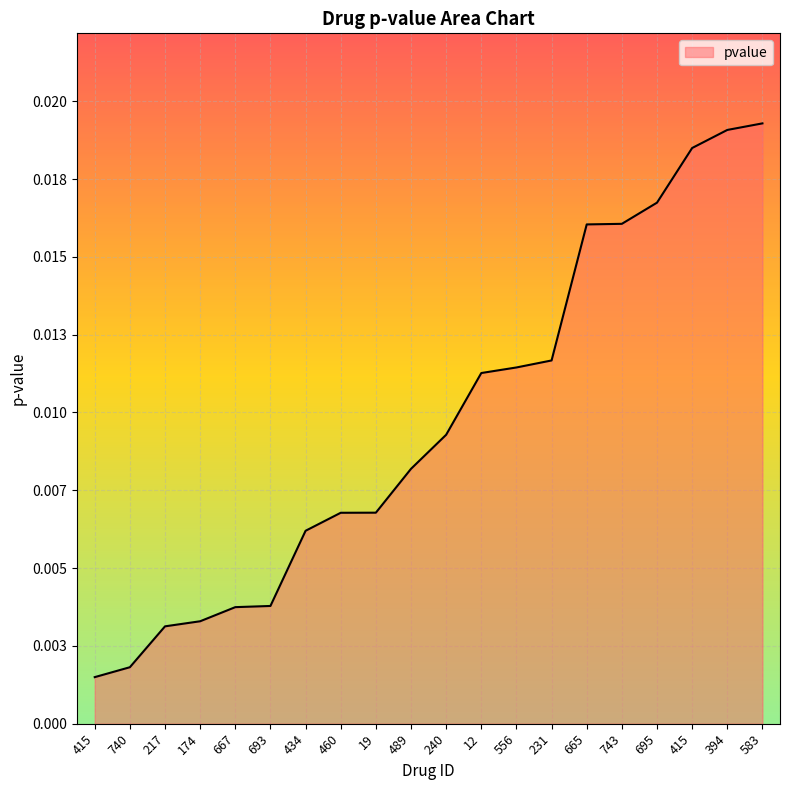

Reading left to right, list all the values displayed in this chart.

415=0.0	740=0.0	217=0.0	174=0.0	667=0.0	693=0.0	434=0.0	460=0.0	19=0.0	489=0.0	240=0.0	12=0.0	556=0.0	231=0.0	665=0.0	743=0.0	695=0.0	415=0.0	394=0.0	583=0.0